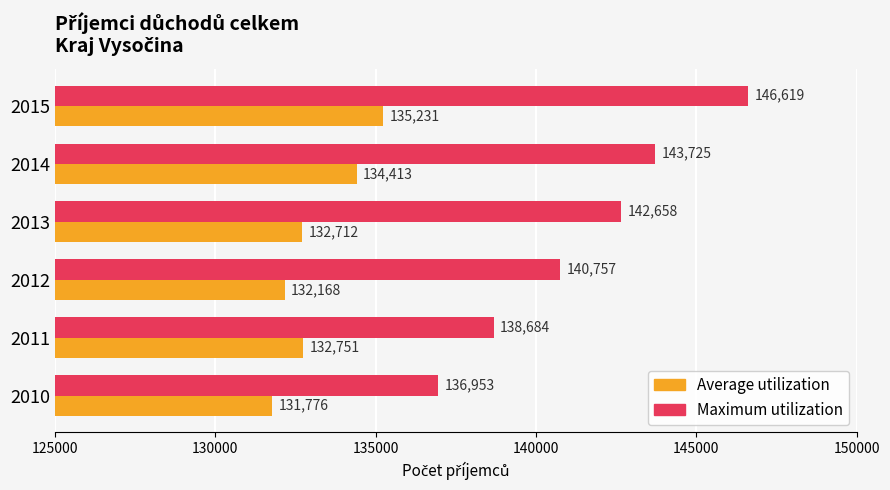

Which series has the largest range (max minus min)?

Maximum utilization